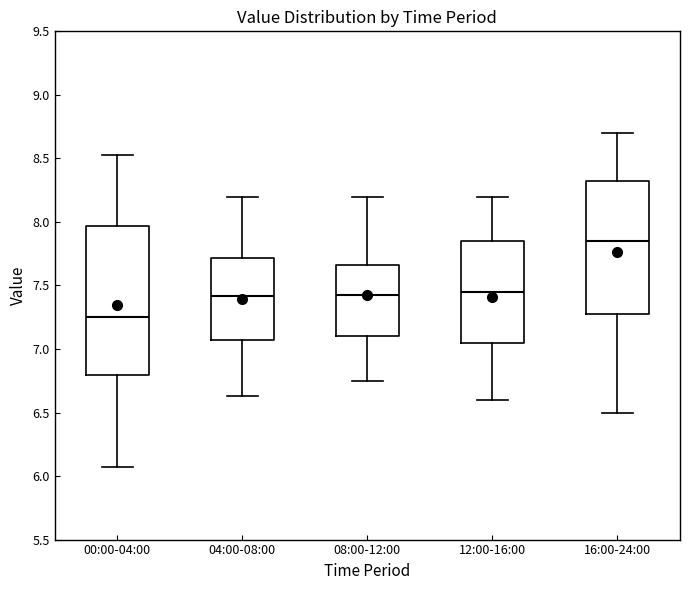

Which box has the highest median line?

16:00-24:00